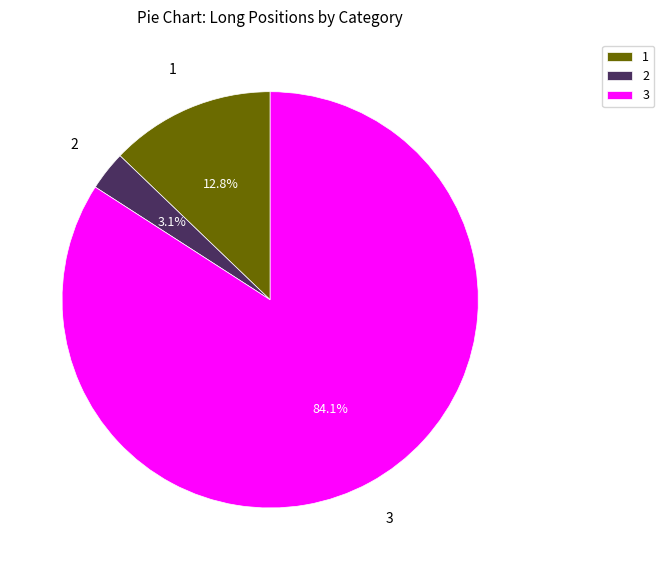

Combined, what portion of the pie is 1 and 2?

15.9%